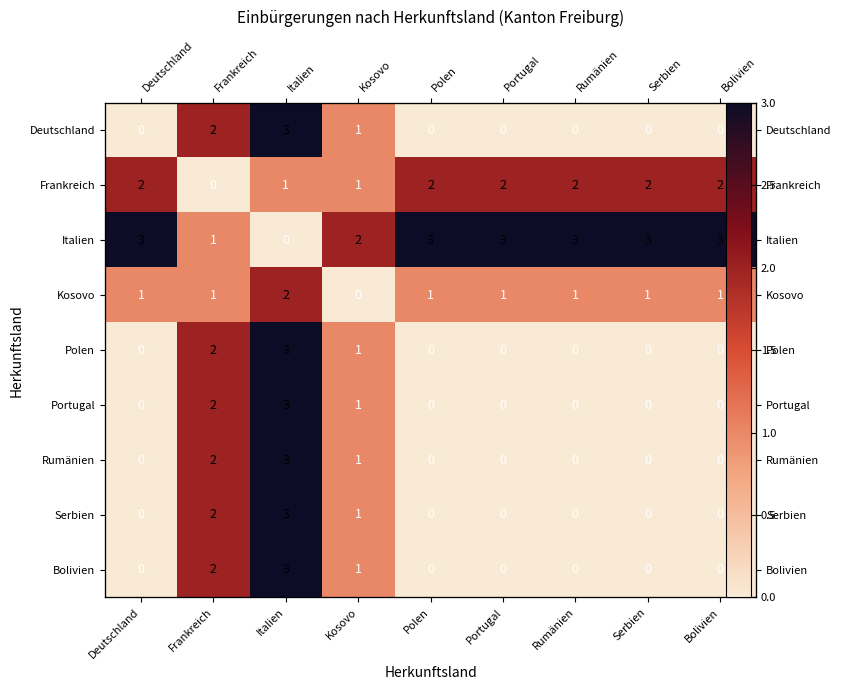

Which series has the largest total across all categories?

Italien